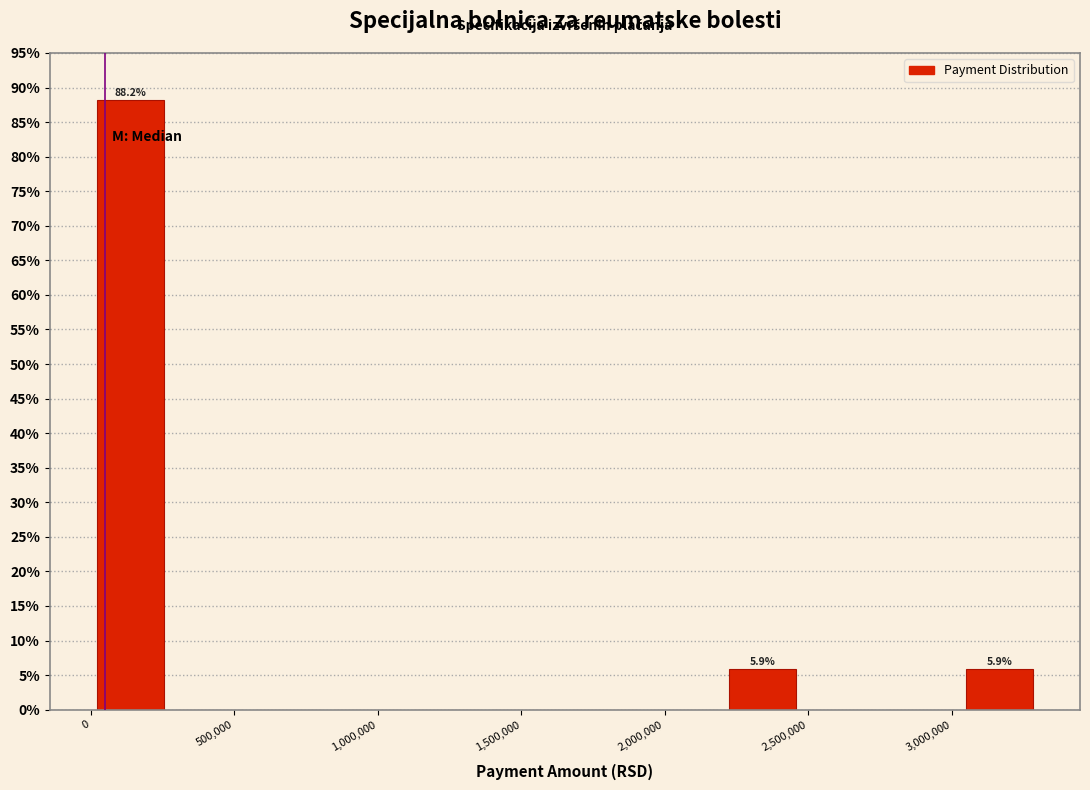

Over which range of the x-axis is the bar tallest?

0 to 300000